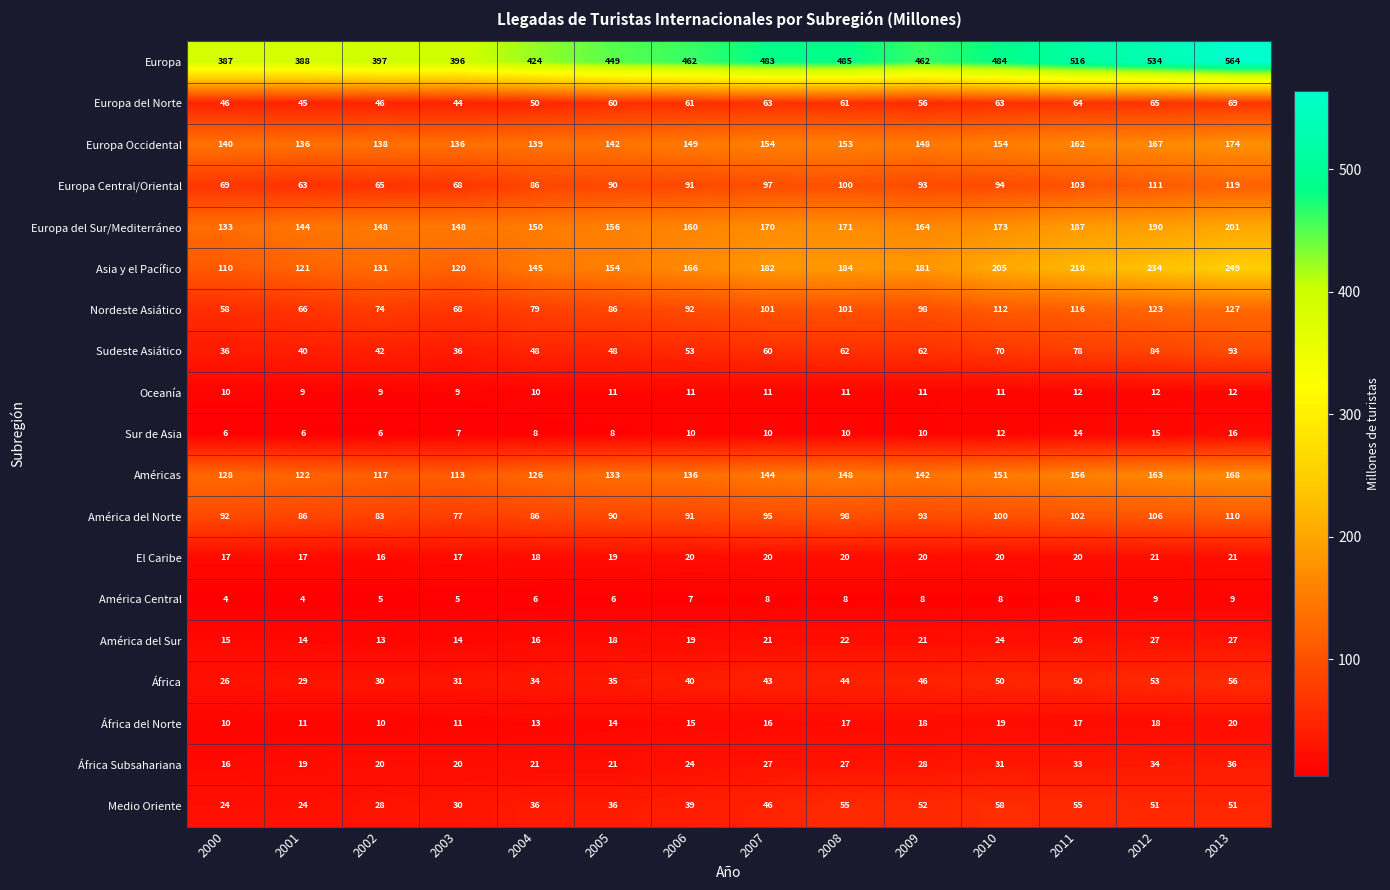

At which label is Asia y el Pacífico closest to 179?

2009